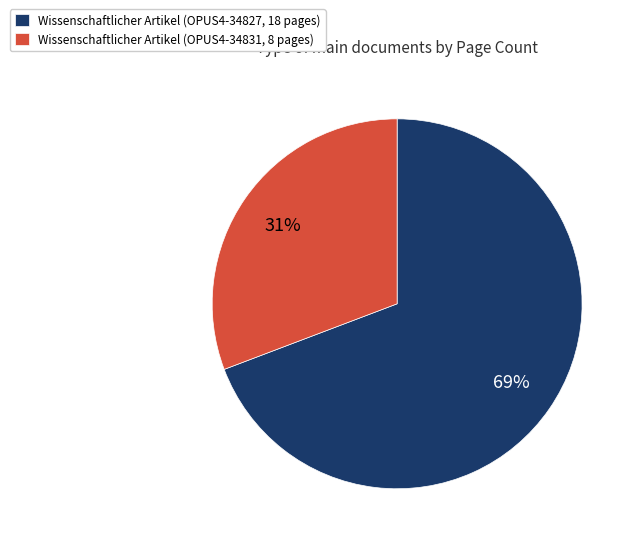

To the nearest percent, what portion does Wissenschaftlicher Artikel (OPUS4-34831, 8 pages) represent?

31%